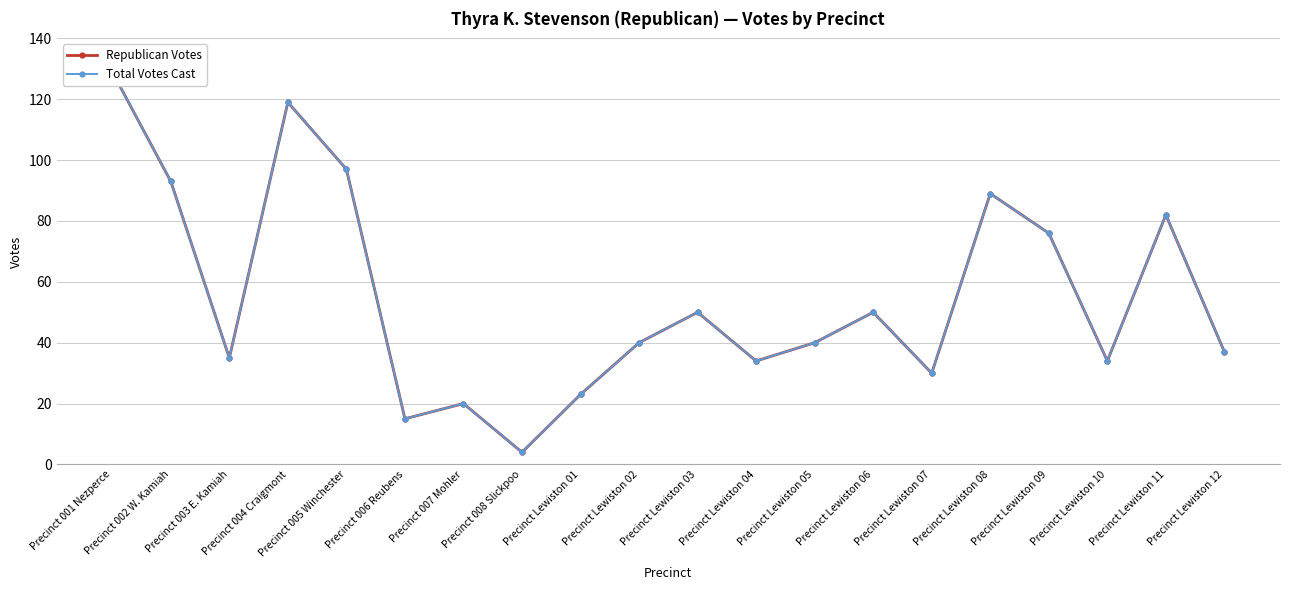

What is the approximate value of Total Votes Cast at Precinct 002 W. Kamiah, to the nearest 10?

90